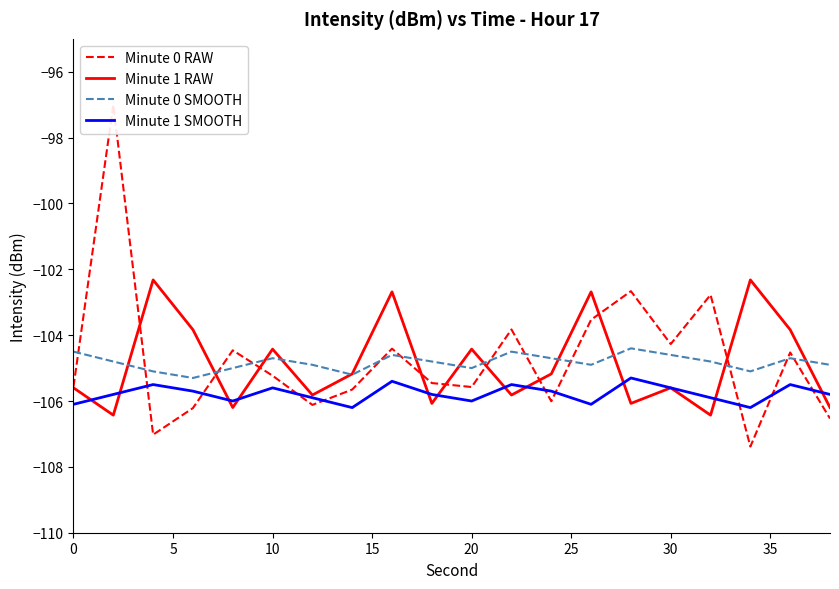

What is the minimum value for Minute 1 SMOOTH?

-106.2